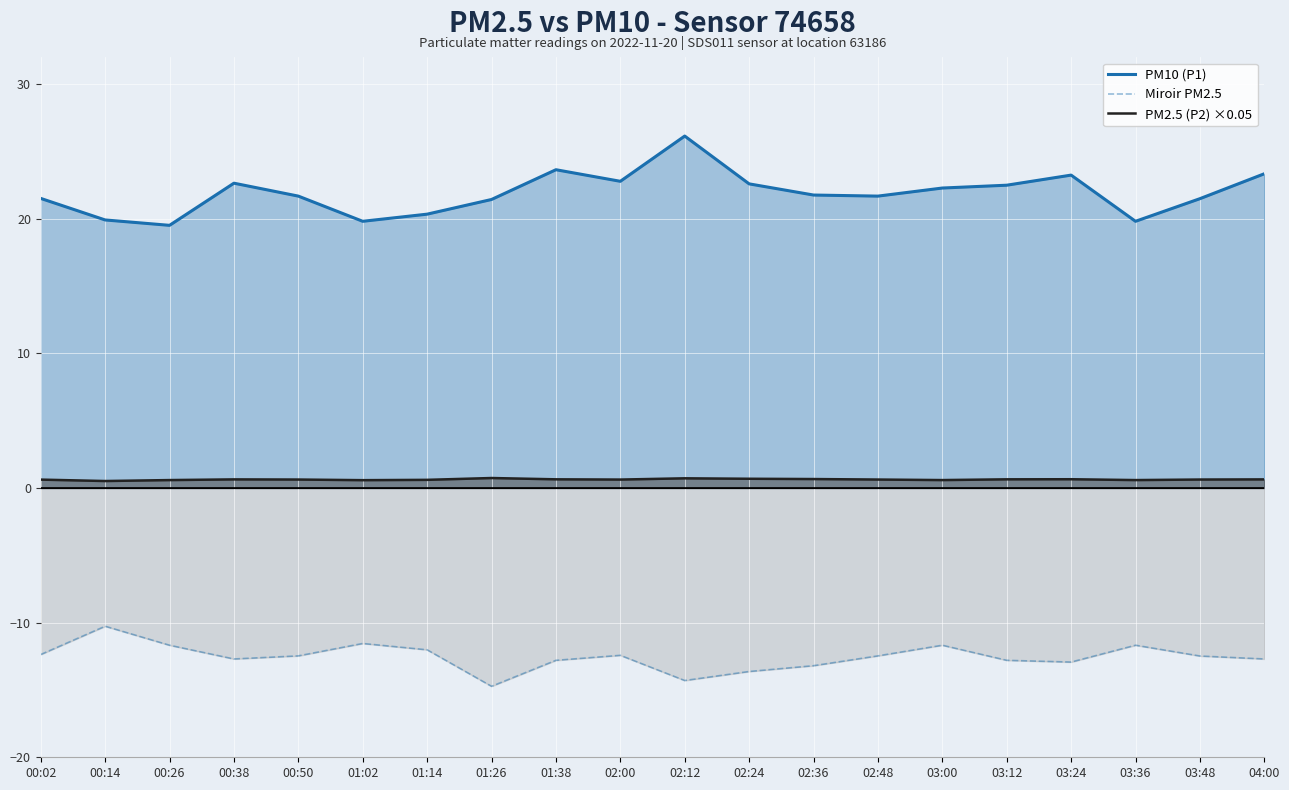

List the labels in order of PM10 (P1) value, largest first.

02:12, 01:38, 04:00, 03:24, 02:00, 00:38, 02:24, 03:12, 03:00, 02:36, 00:50, 02:48, 00:02, 03:48, 01:26, 01:14, 00:14, 01:02, 03:36, 00:26